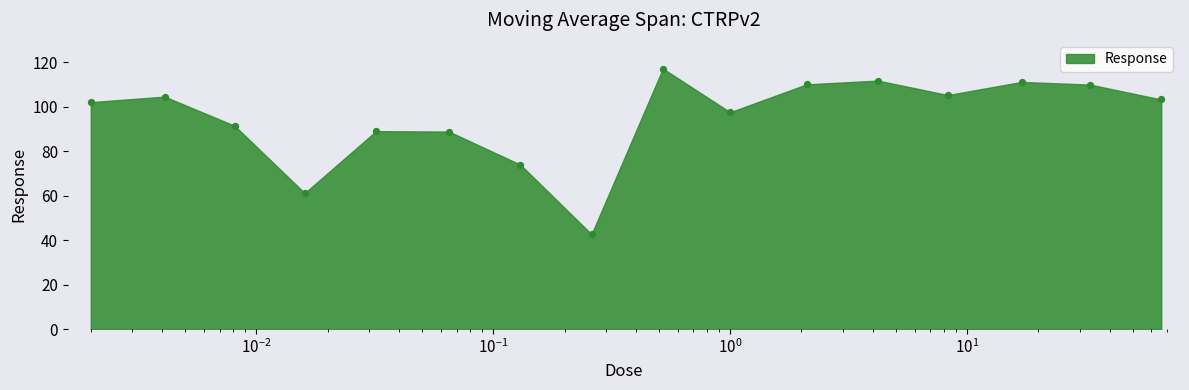

Between 8.3 and 0.0081, which is larger?

8.3